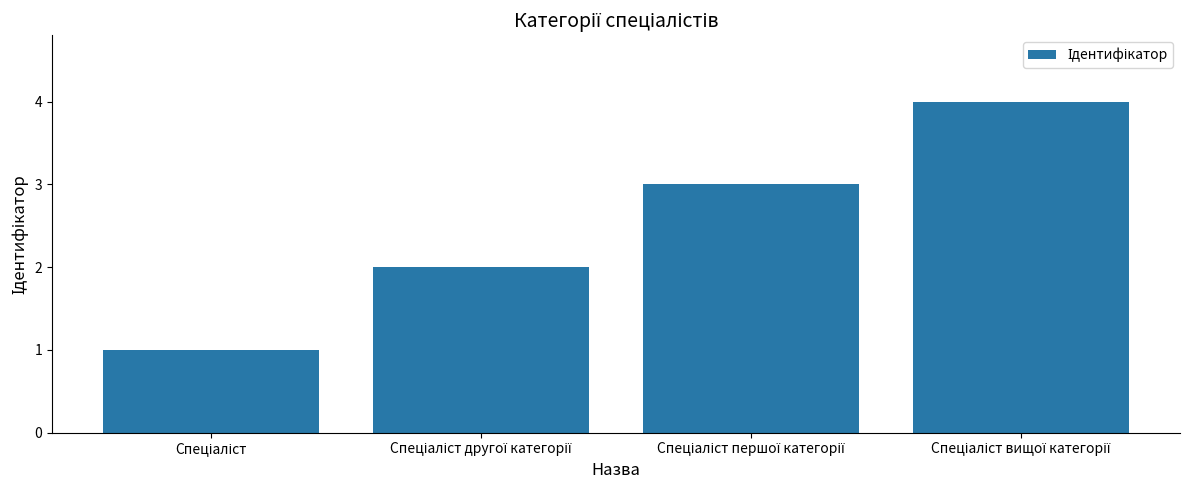

Count the values in the range 2 to 4.

3